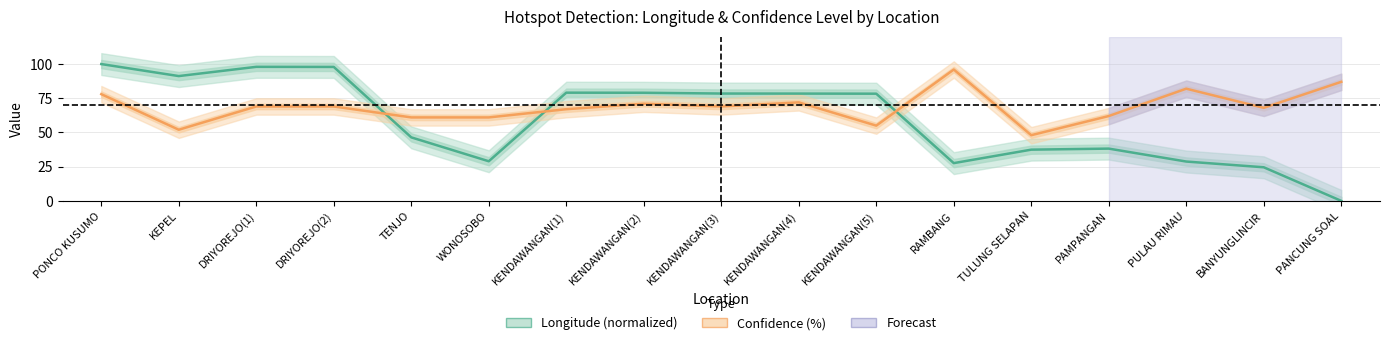

What is the difference between the Confidence (%) values at KENDAWANGAN(4) and WONOSOBO?

11.0